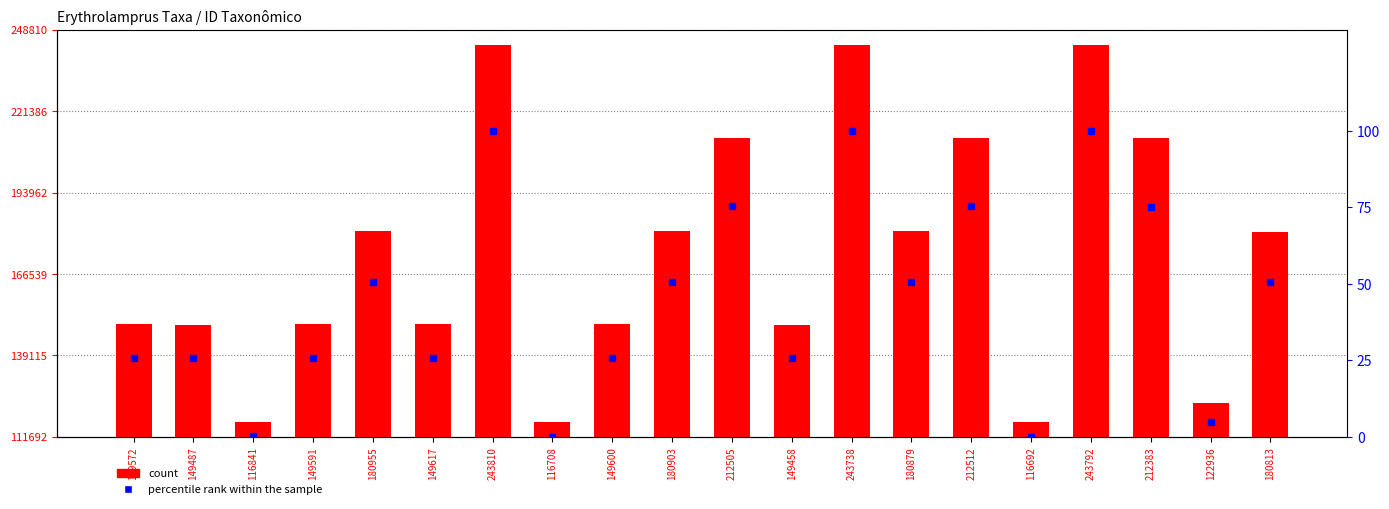

At how many categories does at least one series exceed 40197?

20